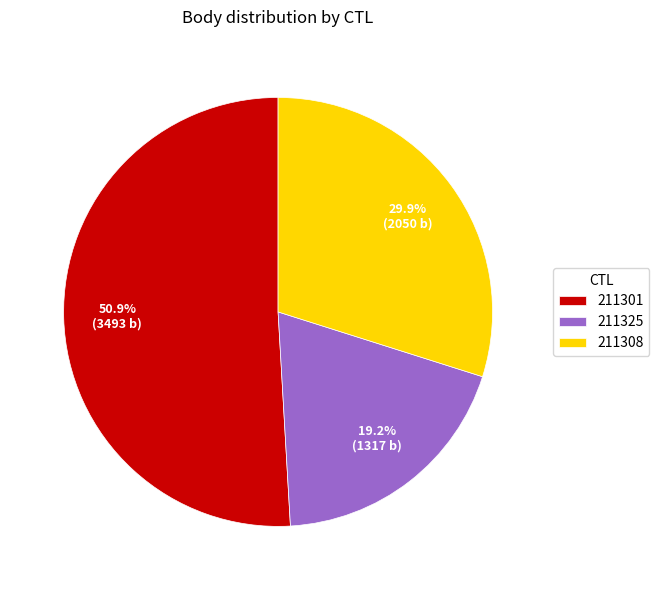

Is the sum of 211325 and 211301 greater than half?

Yes